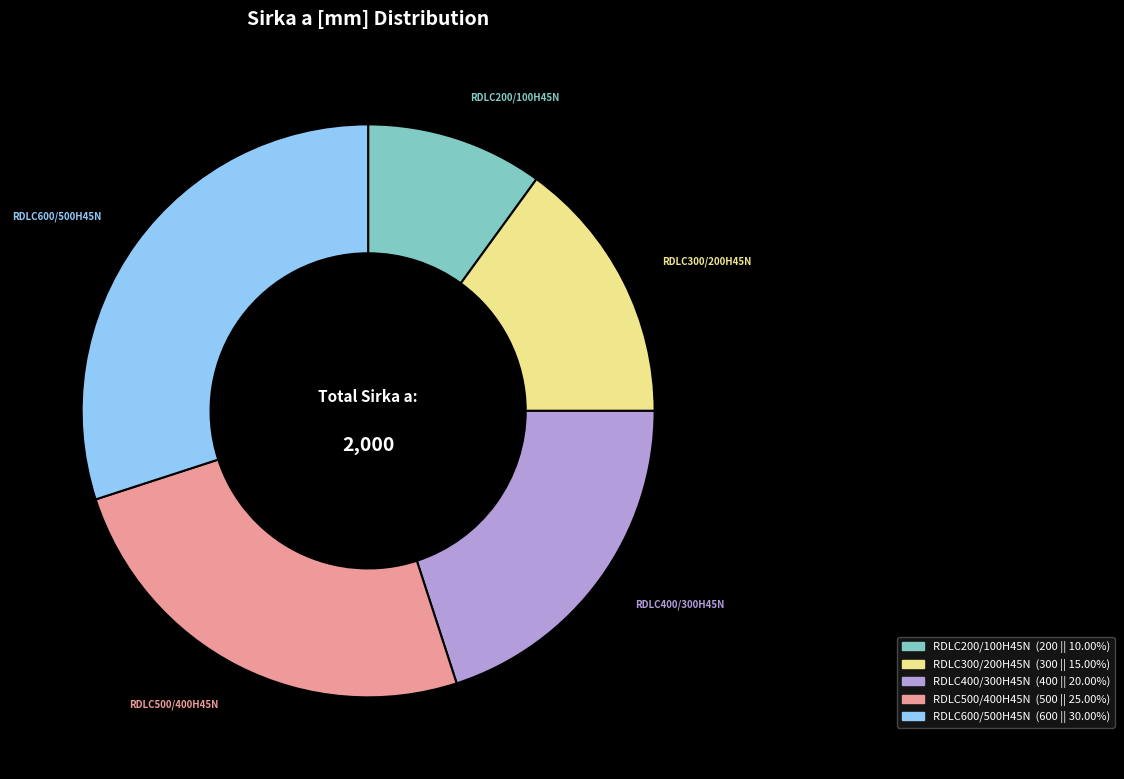

Approximately how many times larger is the value at RDLC500/400H45N compared to RDLC600/500H45N?

0.8